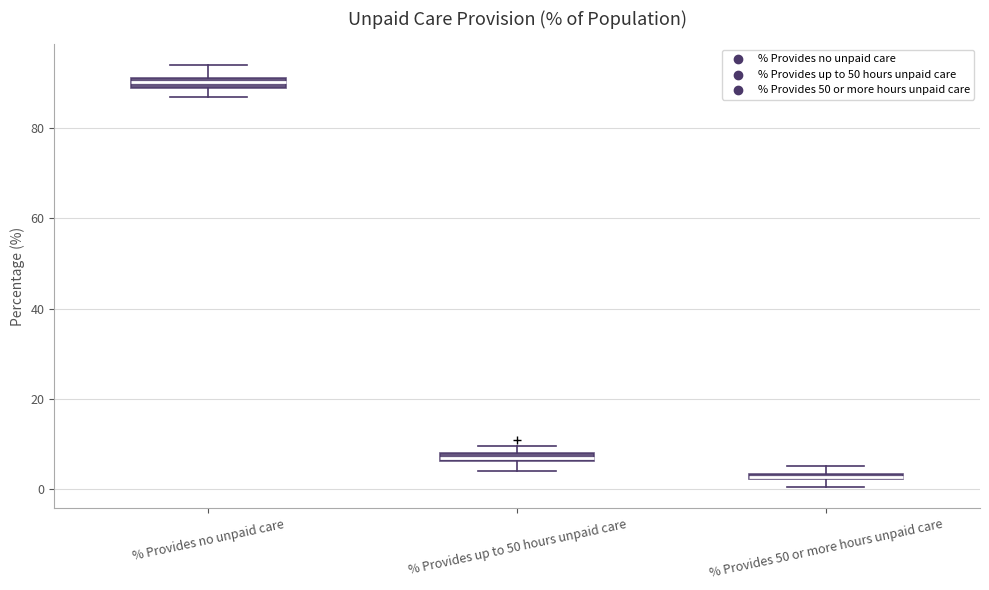

Which box's median line is the highest?

% Provides no unpaid care